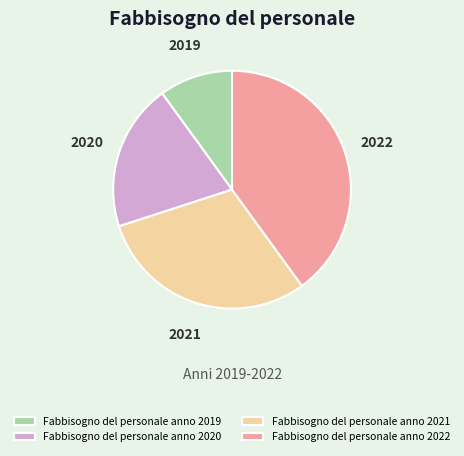

What is the ratio of the value at 2020 to the value at 2021?

0.7